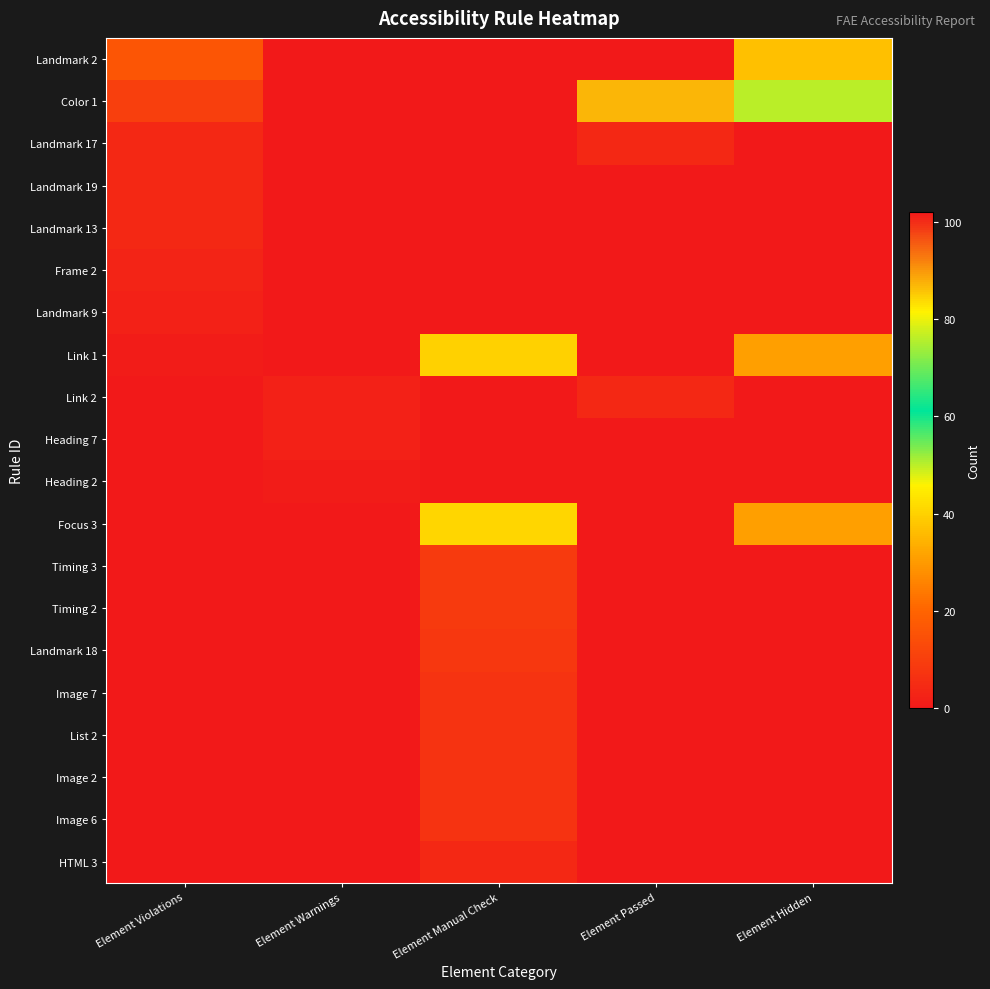

Count the number of data series in this chart.

20